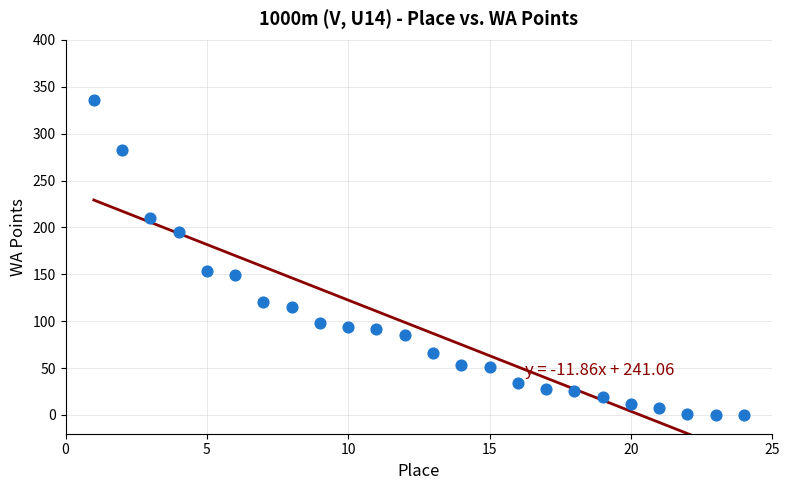

What is the range of Y values (max minus min)?

336